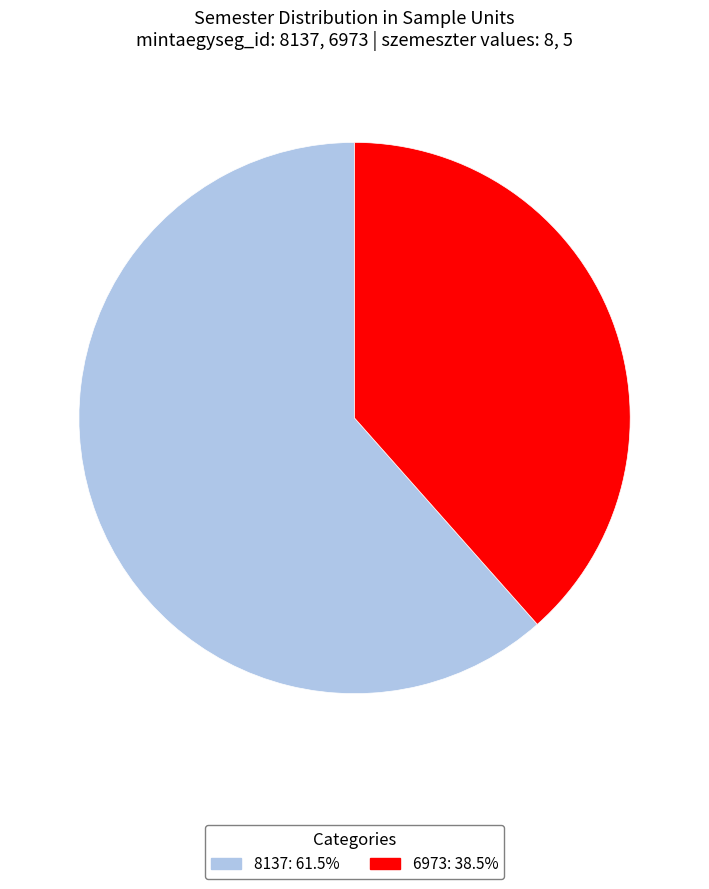

How many slices are in this pie chart?

2